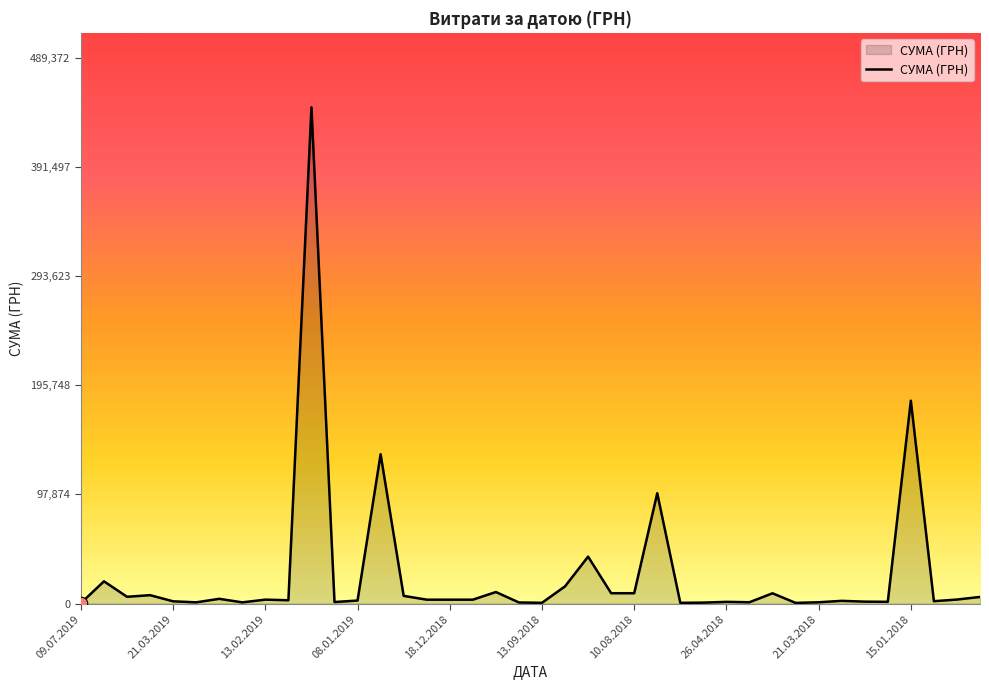

What is the difference between the maximum and minimum values?

444498.9